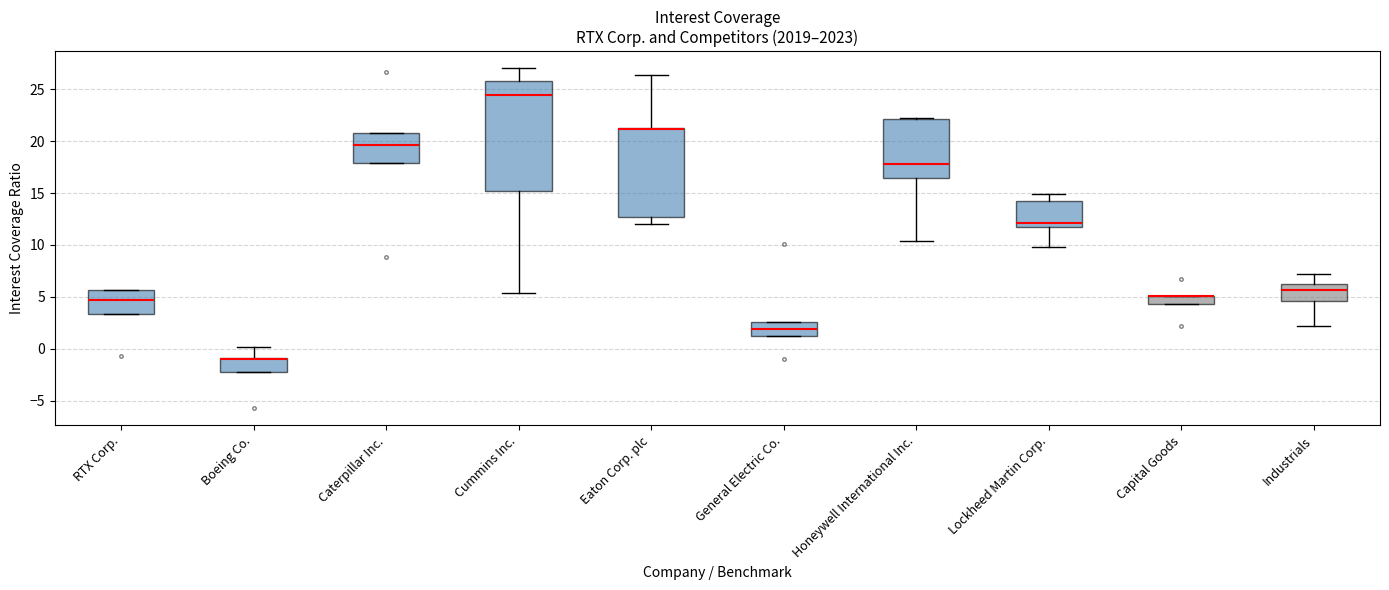

Reading left to right, transcribe this box plot: for each box, give where its median line is, the range the box spans, and where its two whiskers end, as read against the y-axis. The values are not printed on the chart, so give them approximately, as read against the axis.

RTX Corp.: median 4.5, box 3.5 to 5.5, whiskers 3.5 to 5.5
Boeing Co.: median -1.0 (drawn on the box's upper edge), box -2.0 to -1.0, whiskers -2.0 to 0.0
Caterpillar Inc.: median 19.5, box 18.0 to 21.0, whiskers 18.0 to 21.0
Cummins Inc.: median 24.5, box 15.0 to 26.0, whiskers 5.5 to 27.0
Eaton Corp. plc: median 21.0 (drawn on the box's upper edge), box 12.5 to 21.0, whiskers 12.0 to 26.5
General Electric Co.: median 2.0, box 1.5 to 2.5, whiskers 1.5 to 2.5
Honeywell International Inc.: median 18.0, box 16.5 to 22.0, whiskers 10.5 to 22.0
Lockheed Martin Corp.: median 12.0, box 11.5 to 14.5, whiskers 10.0 to 15.0
Capital Goods: median 5.0 (drawn on the box's upper edge), box 4.5 to 5.0, whiskers 4.5 to 5.0
Industrials: median 5.5, box 4.5 to 6.0, whiskers 2.0 to 7.0